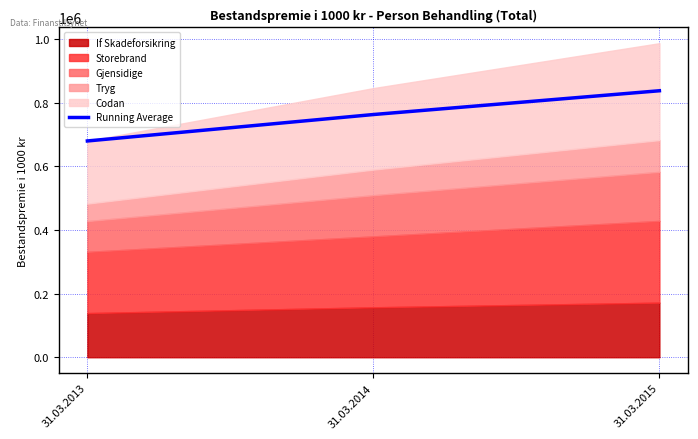

List the labels in order of value, smallest first.

31.03.2013, 31.03.2014, 31.03.2015